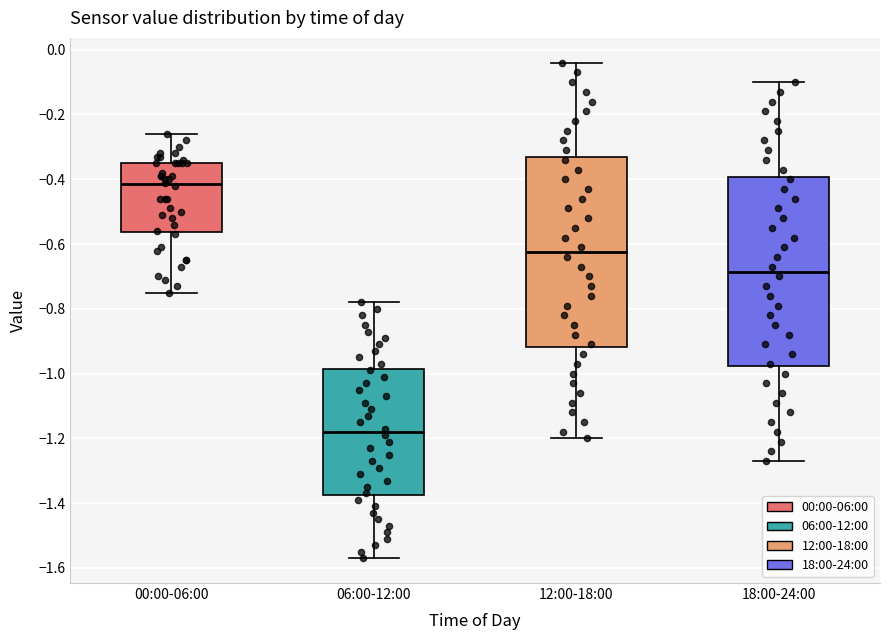

Reading left to right, read every box against the y-axis: the position of its median line, the range the box covers, and the ends of its whiskers. The values are not printed on the chart, so give them approximately, as read against the axis.

00:00-06:00: median -0.42, box -0.56 to -0.34, whiskers -0.74 to -0.26
06:00-12:00: median -1.18, box -1.38 to -0.98, whiskers -1.56 to -0.78
12:00-18:00: median -0.62, box -0.92 to -0.34, whiskers -1.20 to -0.04
18:00-24:00: median -0.68, box -0.98 to -0.40, whiskers -1.26 to -0.10